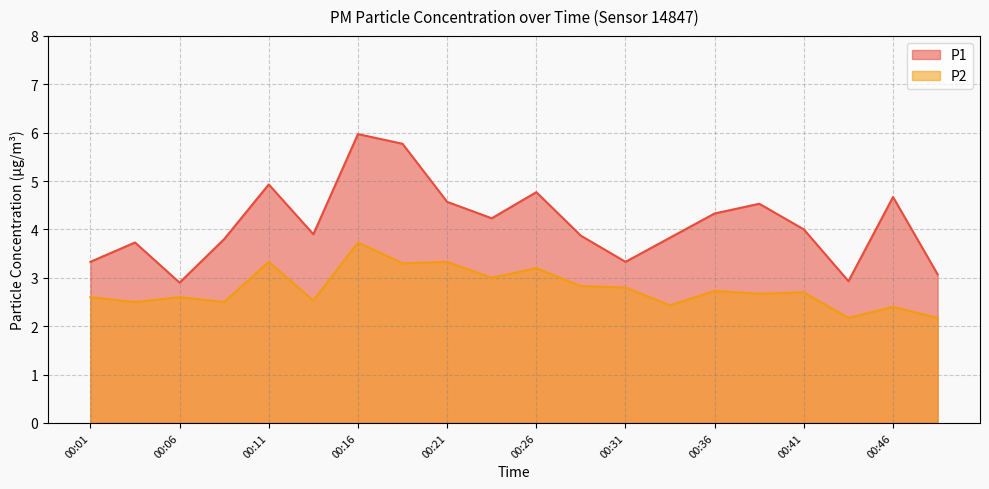

The P2 series shows 2.8 at 00:31. True or false?

True